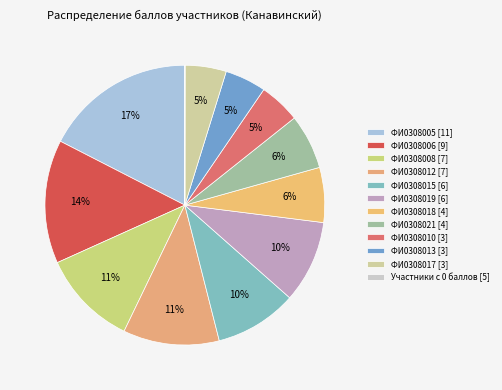

To the nearest percent, what is the average slice percentage?

8%